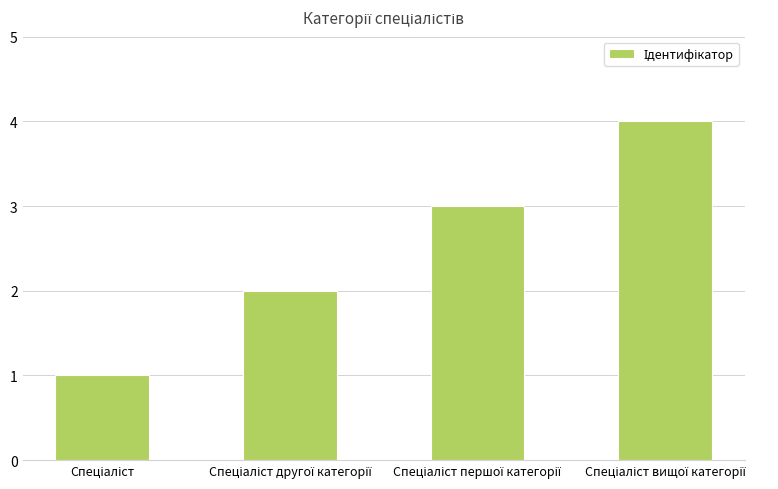

What is the greatest value displayed?

4